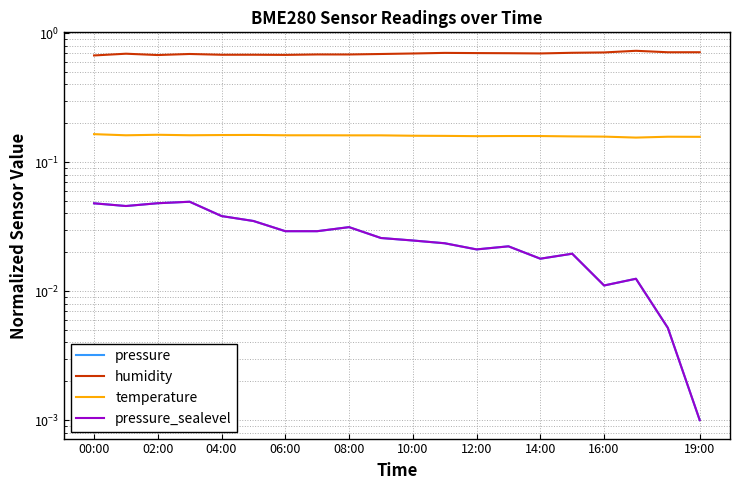

Rank the series by their maximum value, from highest to lowest.

humidity, temperature, pressure, pressure_sealevel